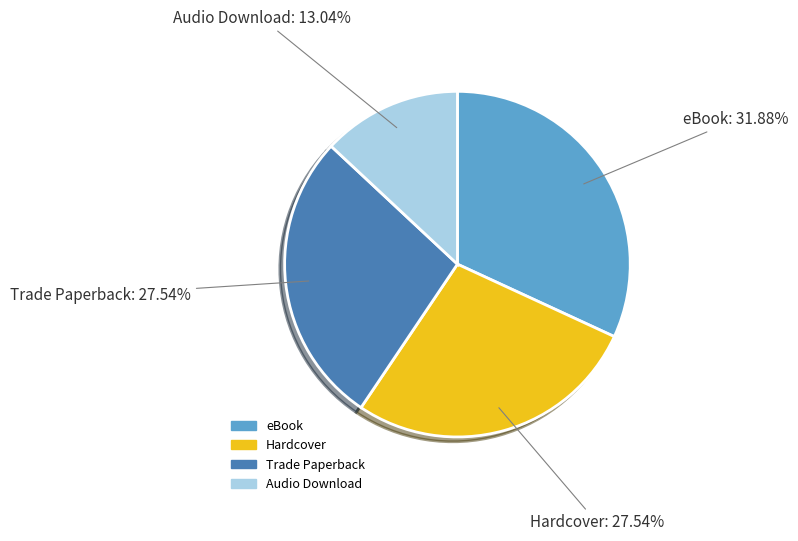

To the nearest percent, what is the average slice percentage?

25%